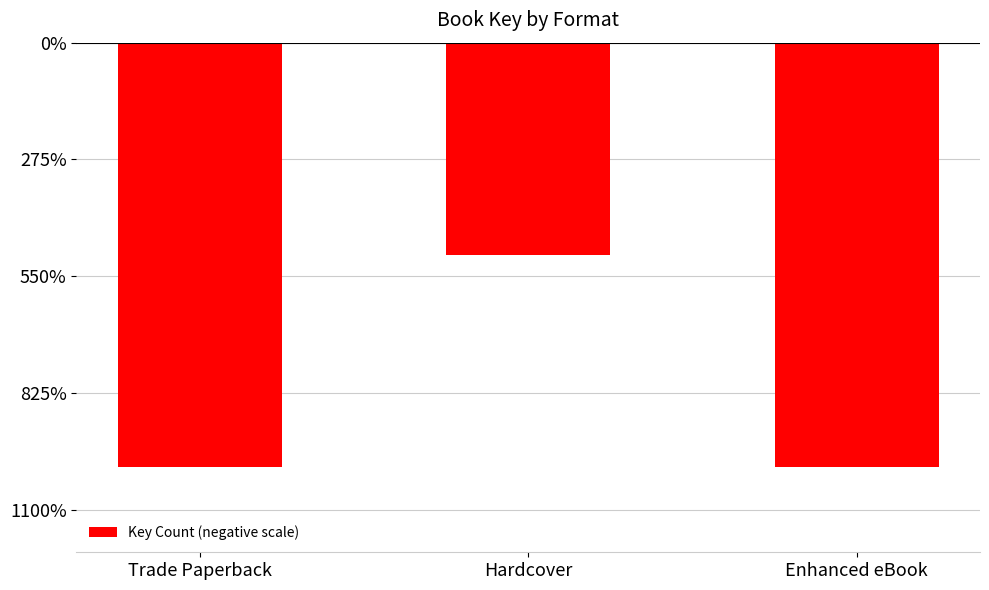

What is the value of the 3rd bar from the left?

-20